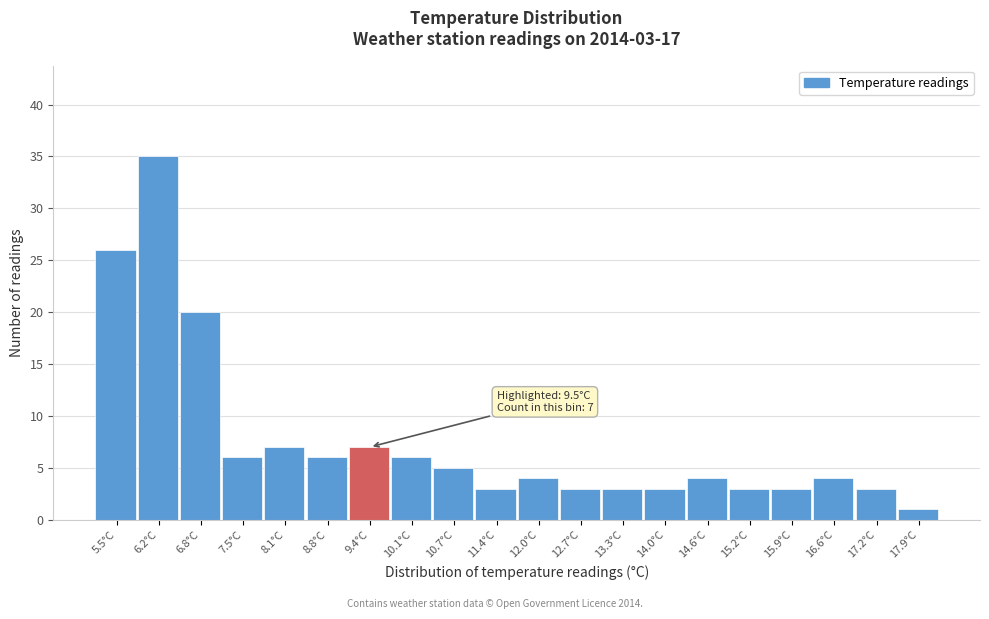

Reading right to left, extract all data points from this chart.

1	3	4	3	3	4	3	3	3	4	3	5	6	7	6	7	6	20	35	26